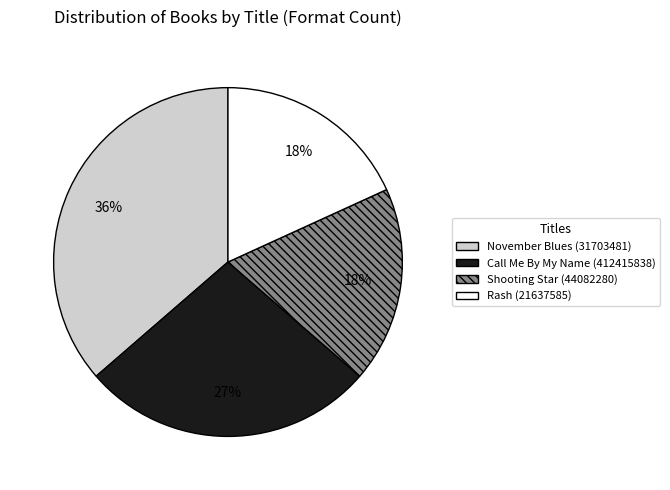

How many slices are in this pie chart?

4